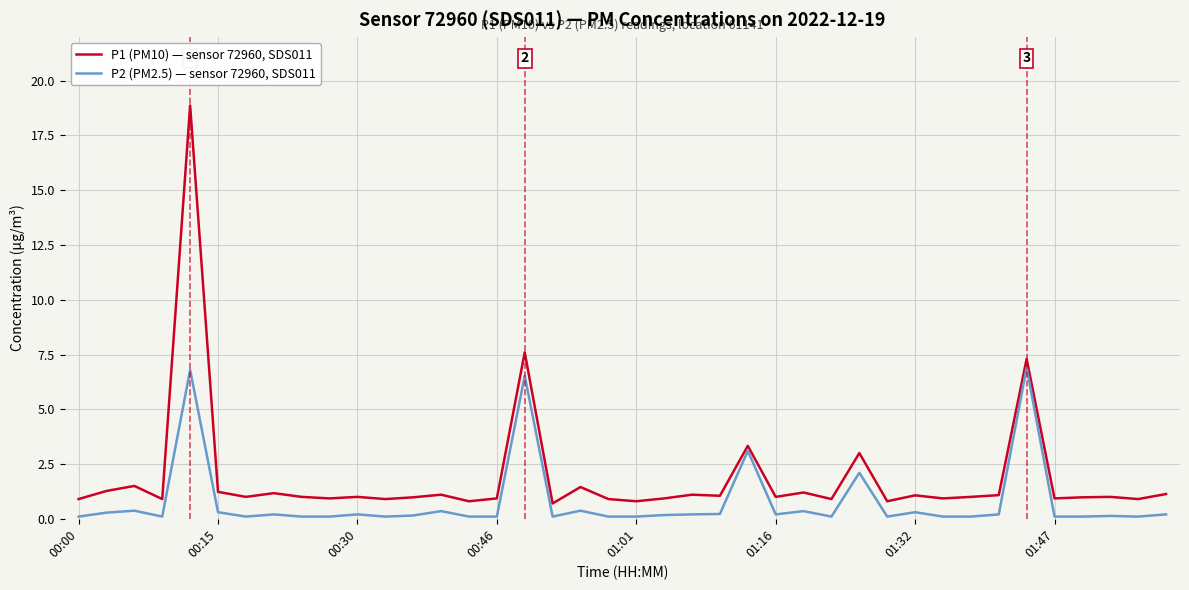

True or false: P1 (PM10) — sensor 72960, SDS011 has more than 0 points higher than both neighbors.

True